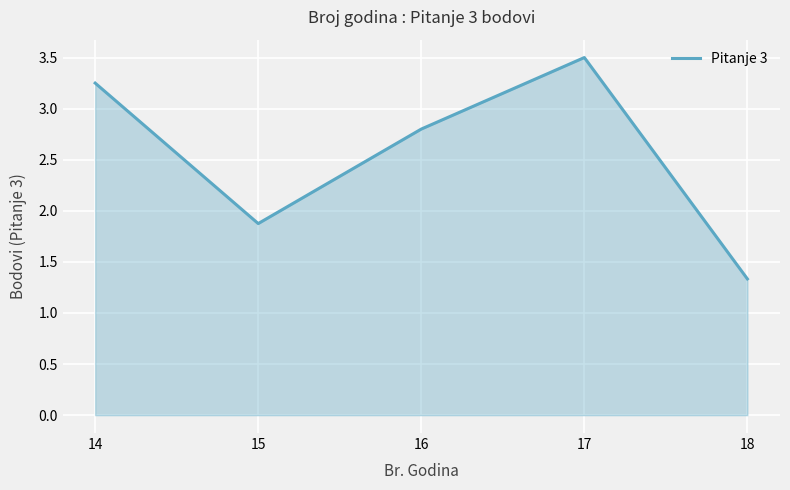

Which has a higher value, 15 or 16?

16